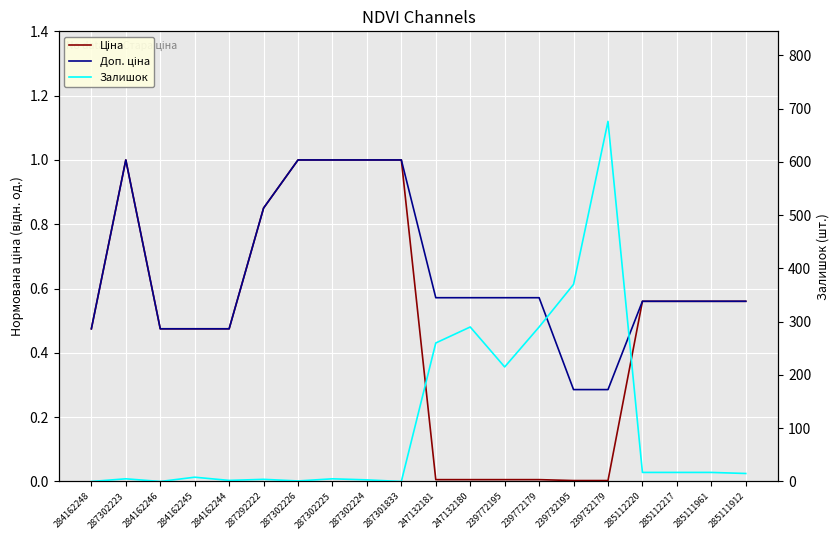

List the series in order of their peak value, highest first.

Залишок, Ціна, Доп. ціна